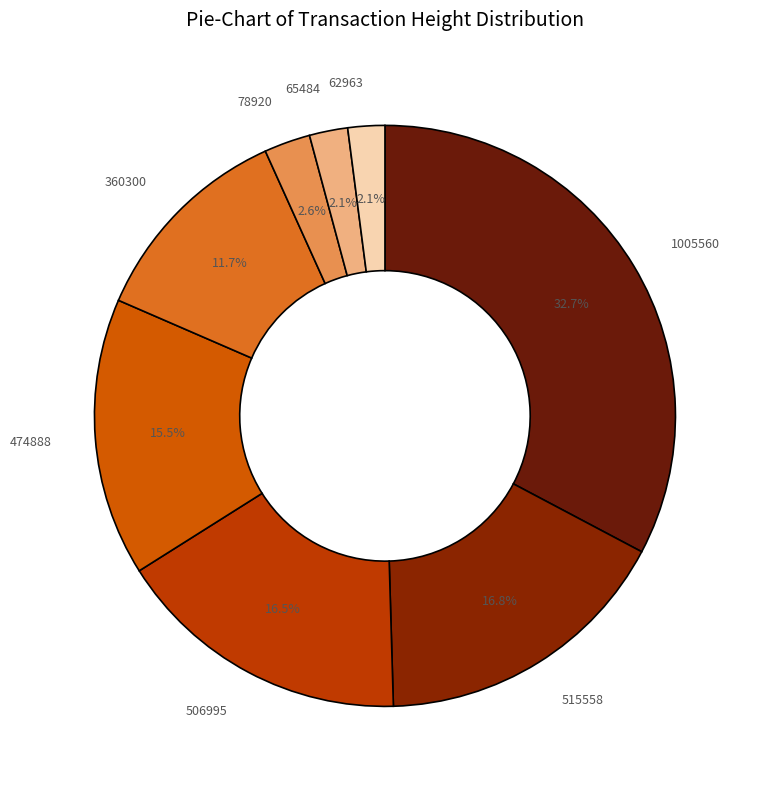

How many slices are in this pie chart?

8